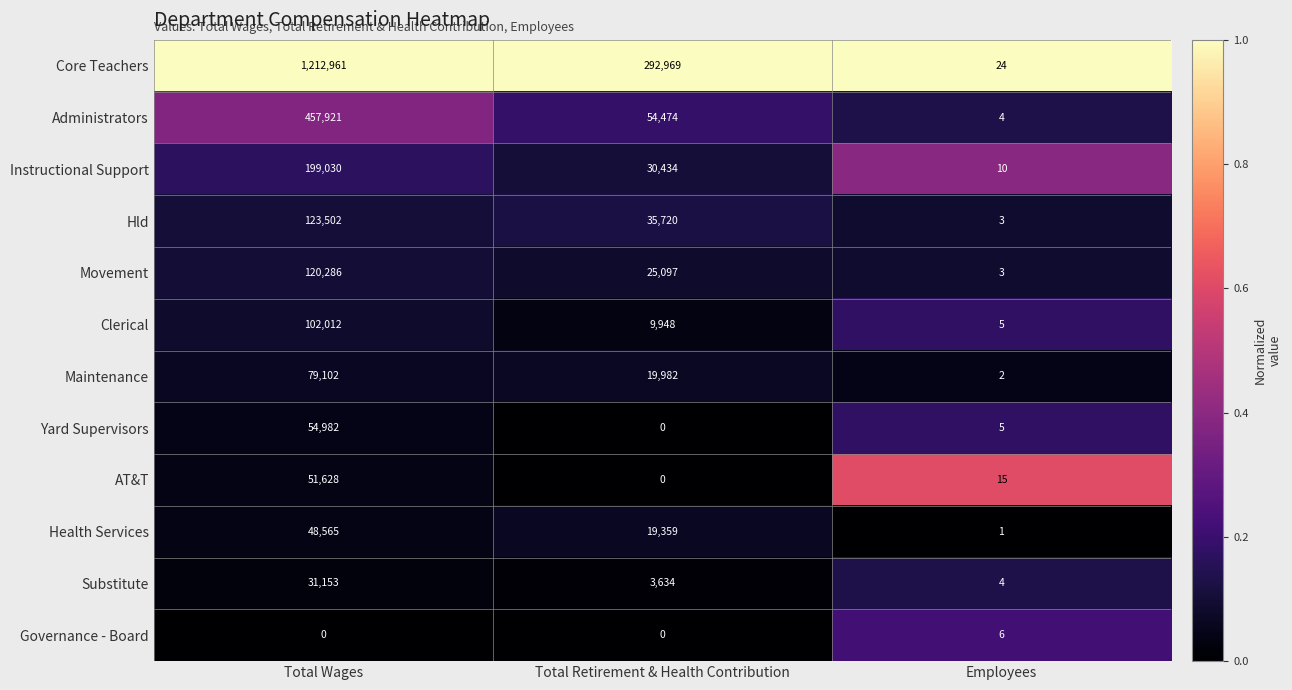

Which category has the lowest value in the Administrators series?

Employees